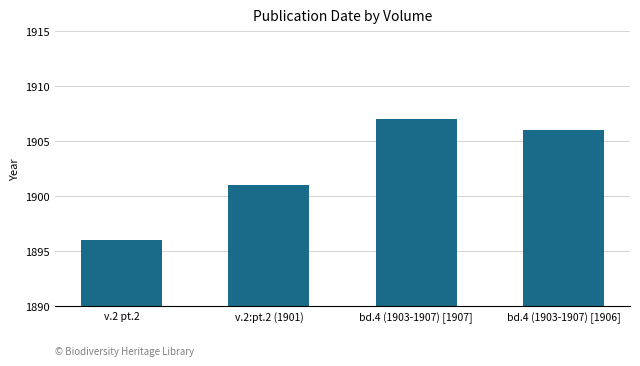

What is the difference between the second highest and minimum values?

10